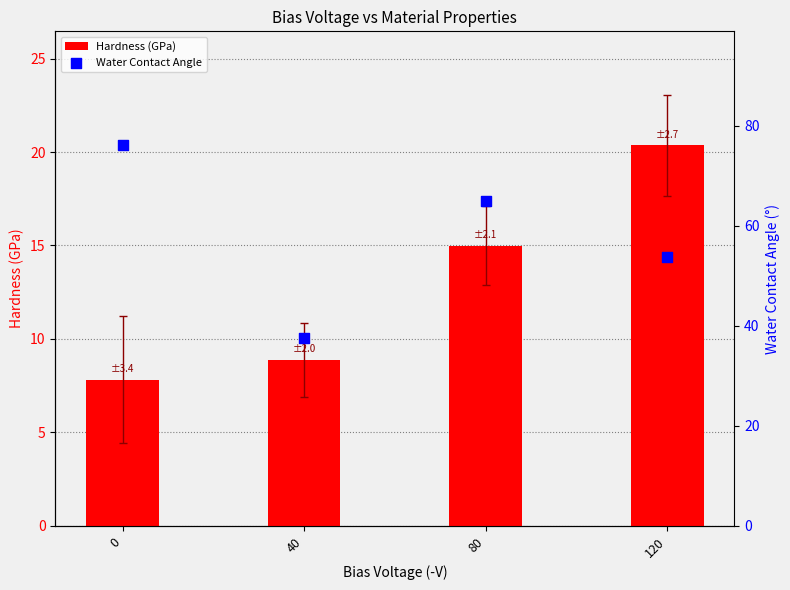

At how many categories does at least one series exceed 38?

3